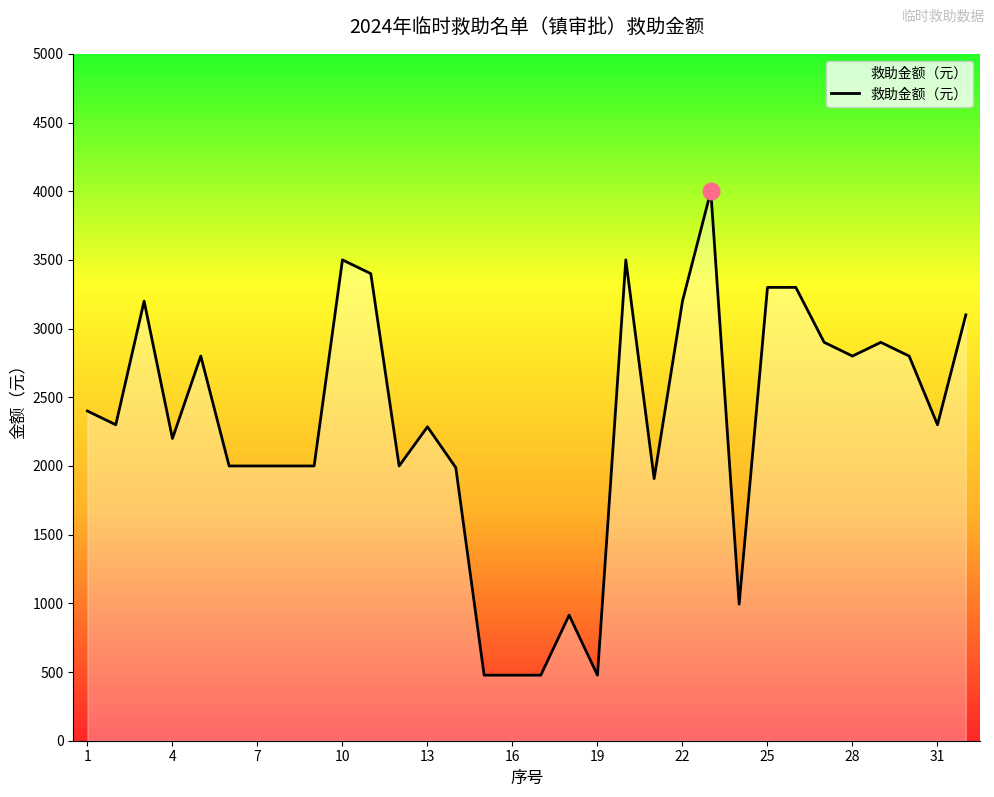

What is the minimum value shown in the chart?

477